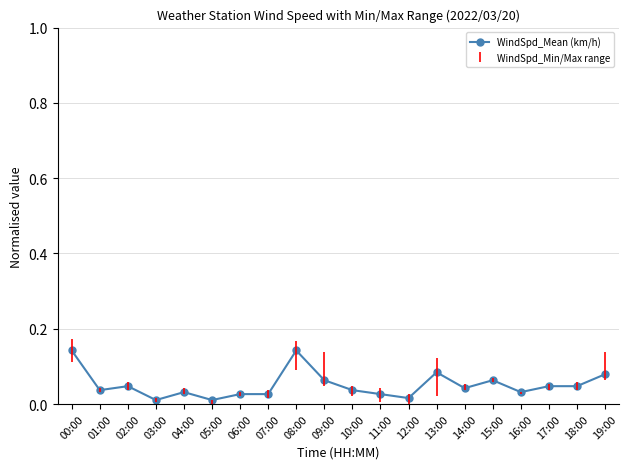

What is the label of the 13th point from the right?

07:00